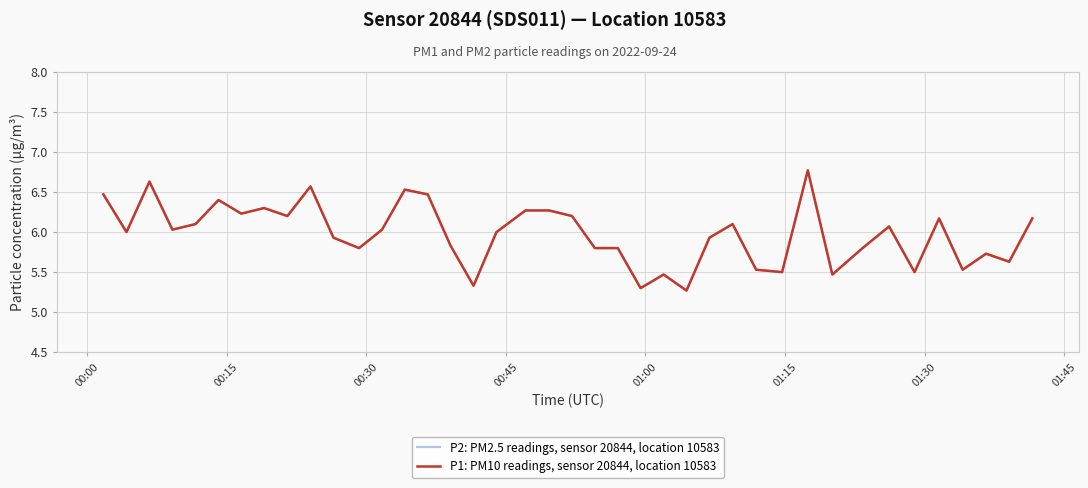

Is this an area chart (filled region under the line)?

No